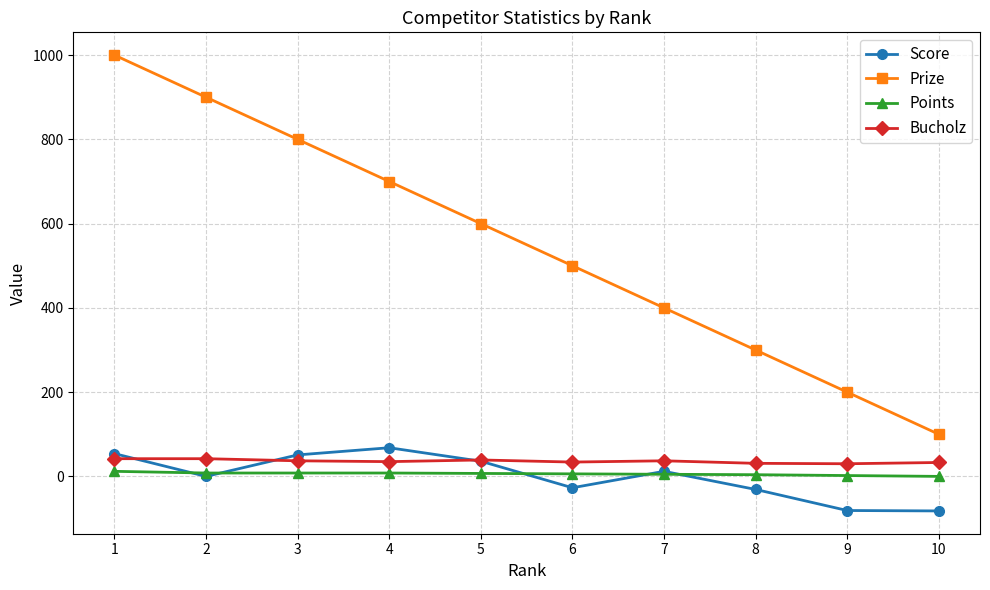

What is the sum of the Score values at 4 and 2?

68